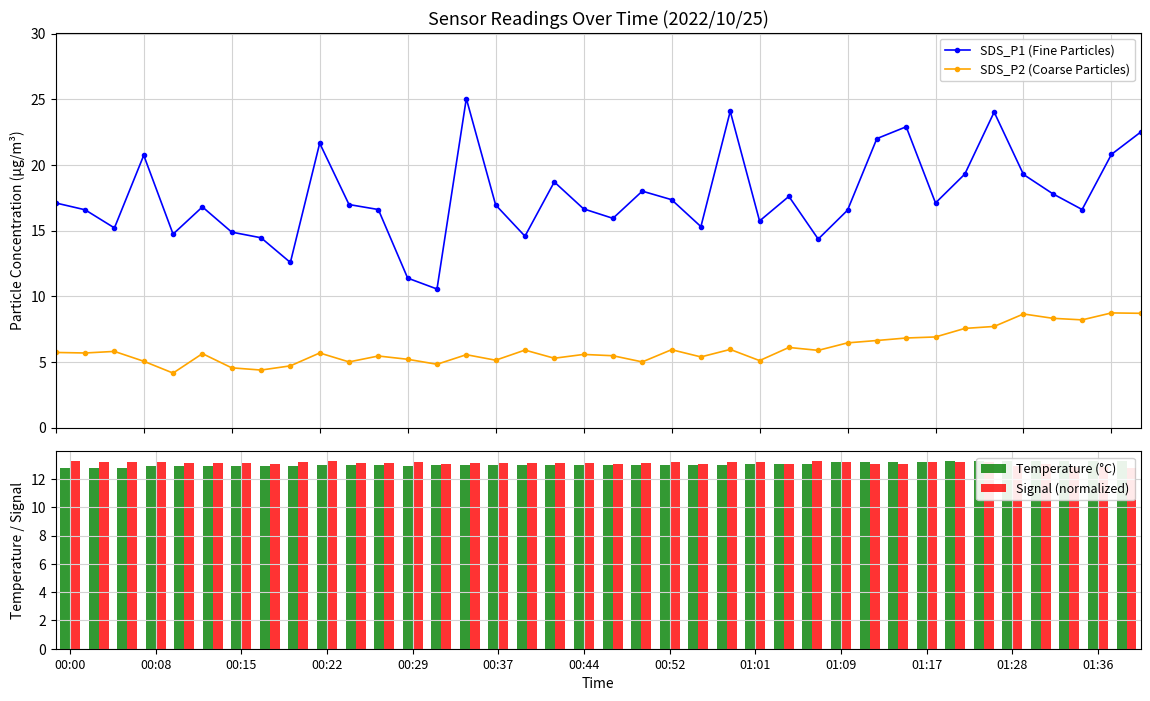

Which series has the largest total across all categories?

SDS_P1 (Fine Particles)